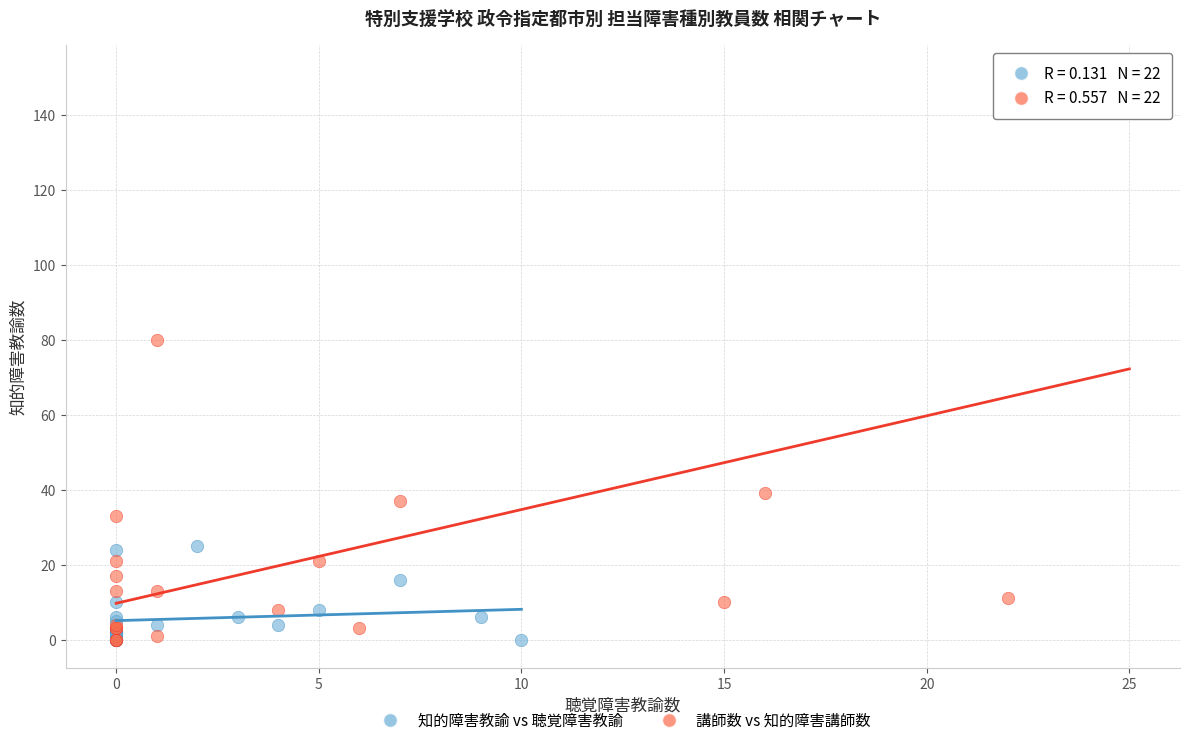

Which series reaches the maximum Y coordinate?

講師数 vs 知的障害講師数